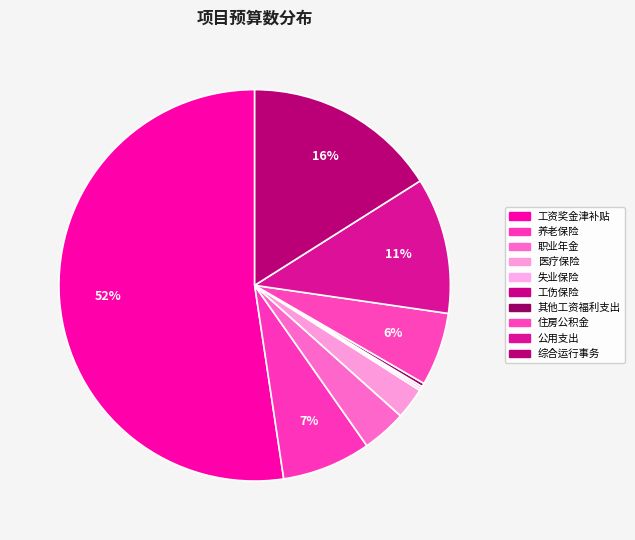

True or false: 综合运行事务 accounts for 16% of the total.

True